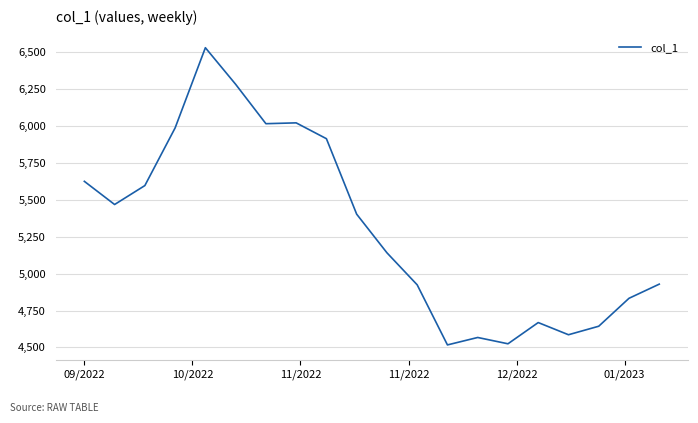

What is the maximum value shown in the chart?

6528.8